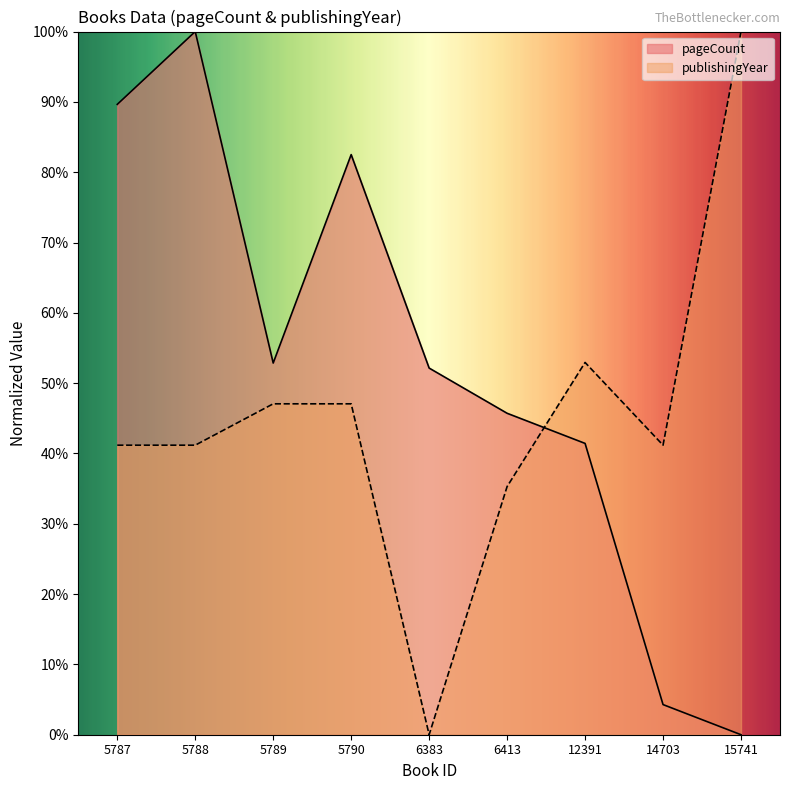

The value of pageCount at 14703 is 4.3. True or false?

True